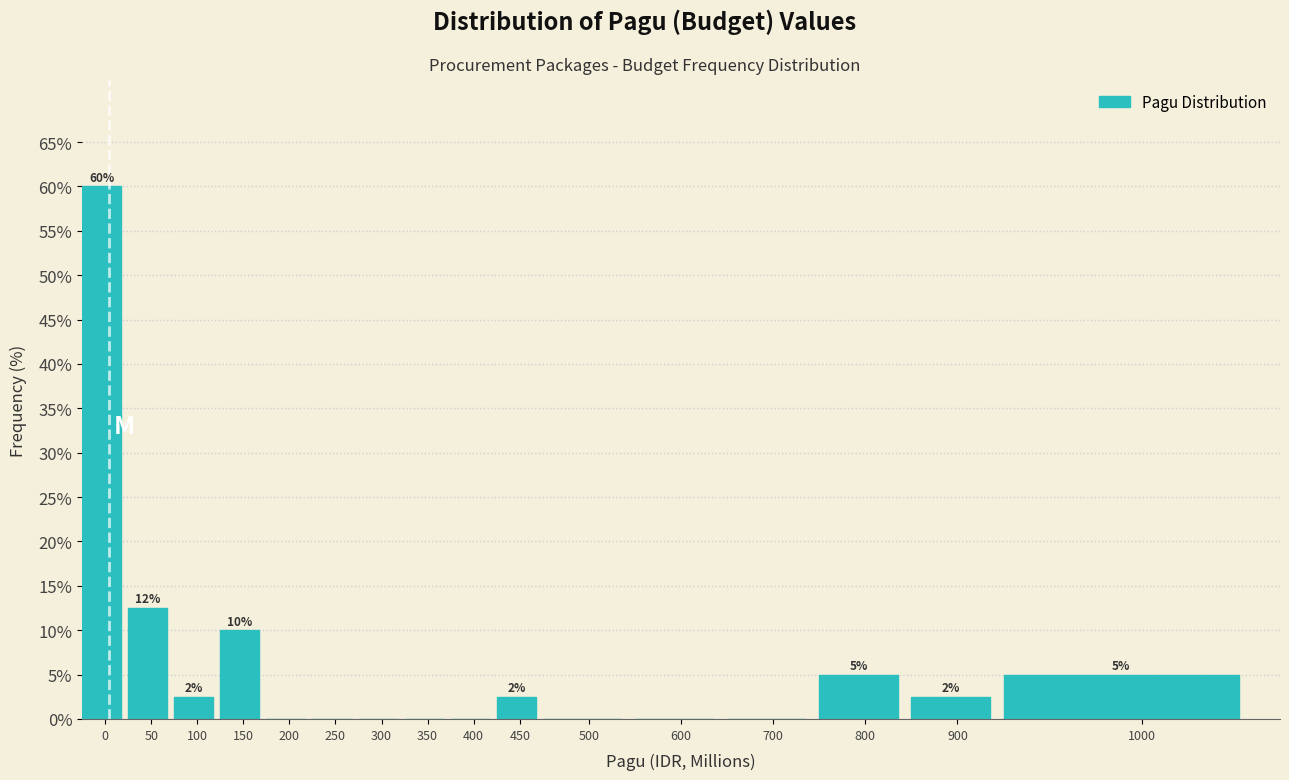

What is the approximate value at 800?

5.0